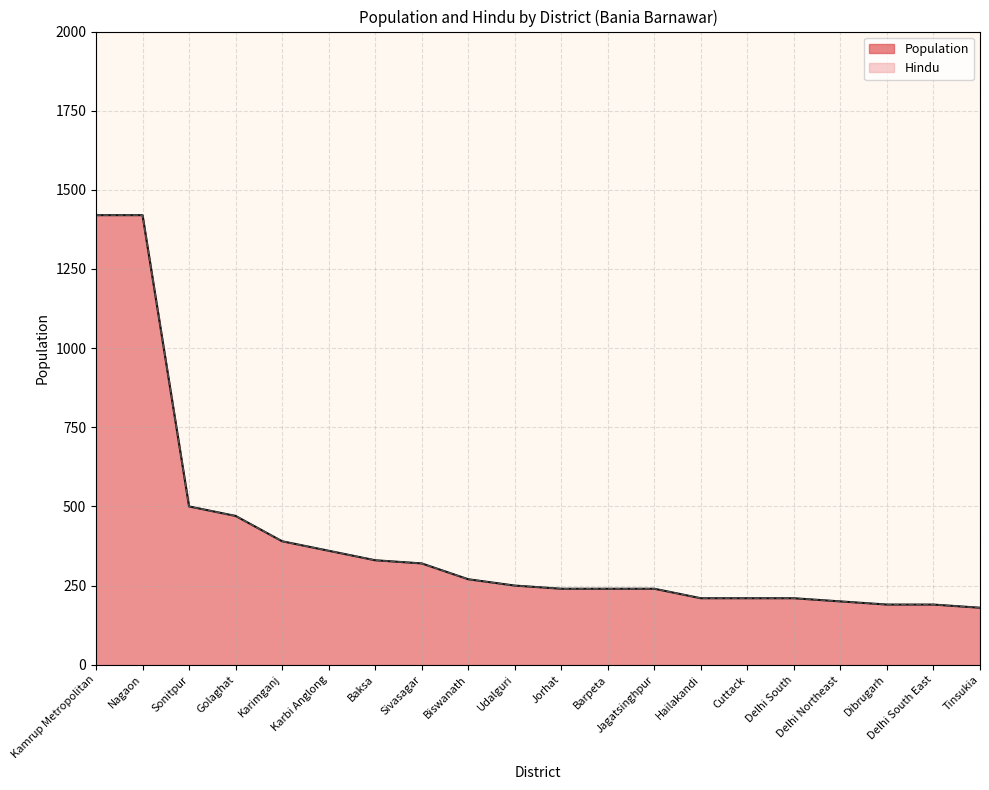

True or false: Hindu has more than 0 interior local peaks.

False